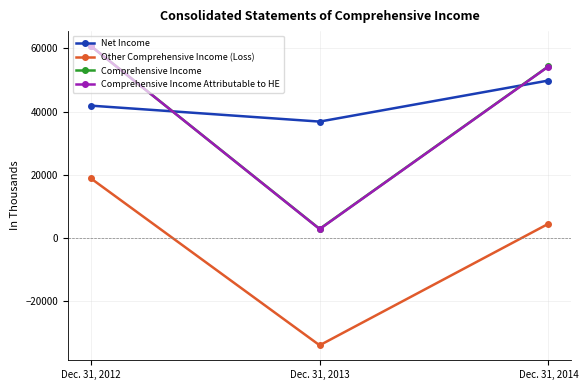

Reading right to left, list all the values displayed in this chart.

Net Income: 49851	36853	41900
Other Comprehensive Income (Loss): 4494	-33977	18864
Comprehensive Income: 54345	2876	60764
Comprehensive Income Attributable to HE: 54286	2812	60764